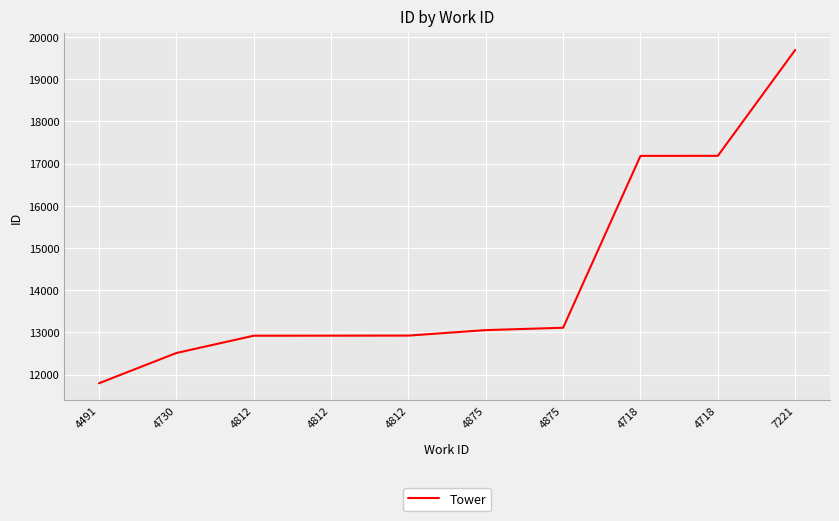

True or false: the data shows 17185 at 4718.

True